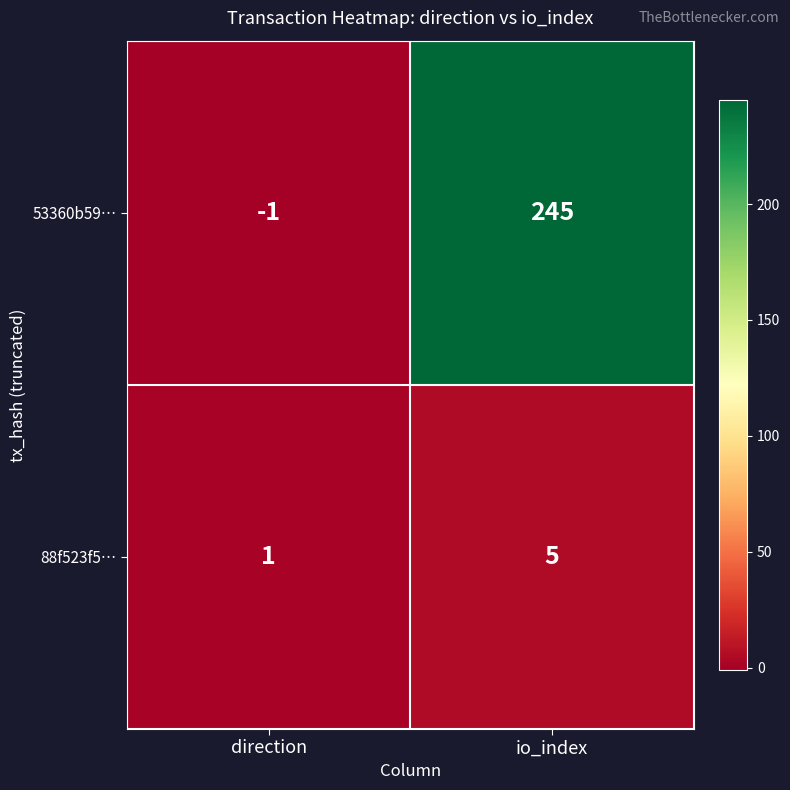

Is the value of 88f523f5… at io_index greater than the value of 53360b59… at direction?

Yes